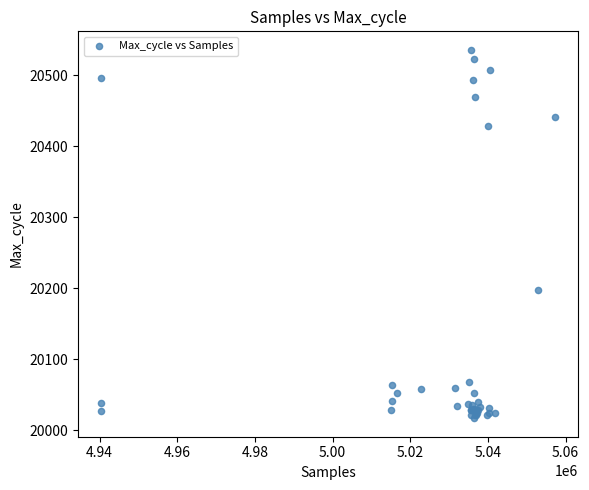

What Y value in the scatter plot is closest to 20276?

20198